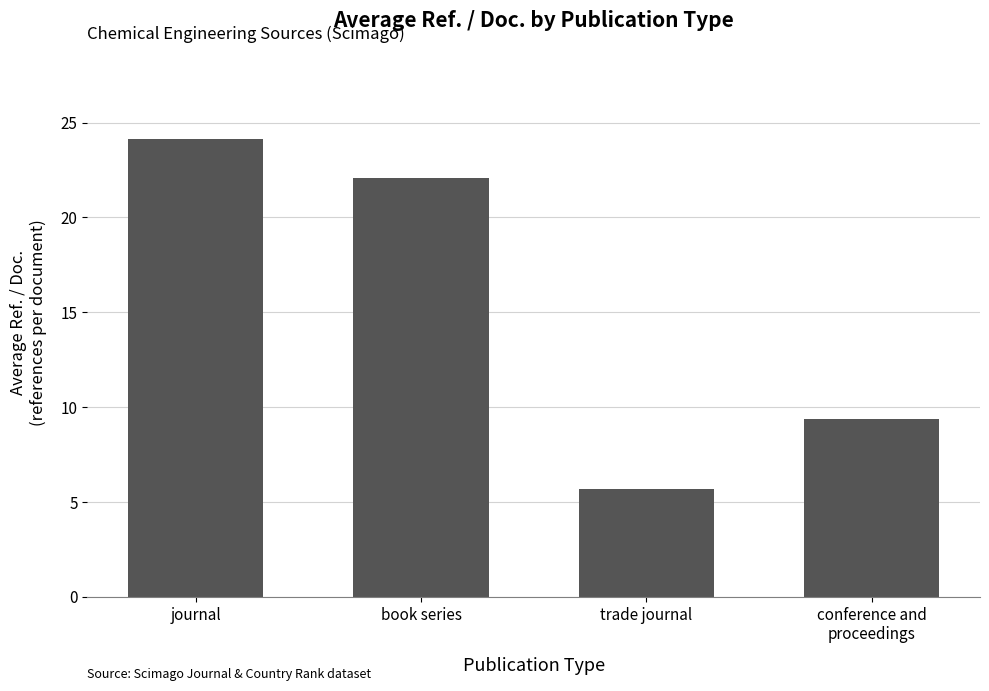

List the labels in order of value, smallest first.

trade journal, conference and
proceedings, book series, journal